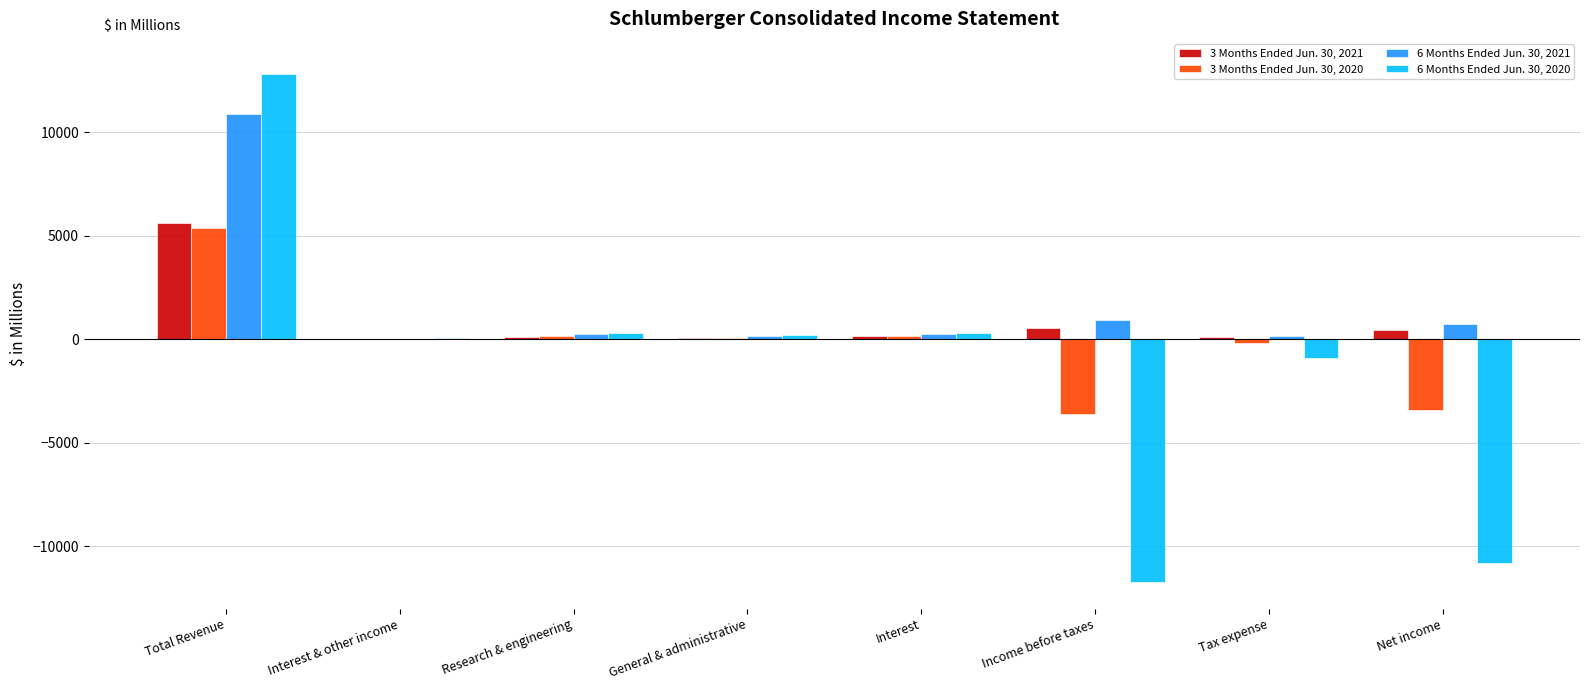

What is the difference between the 3 Months Ended Jun. 30, 2020 values at Income before taxes and Research & engineering?

3769